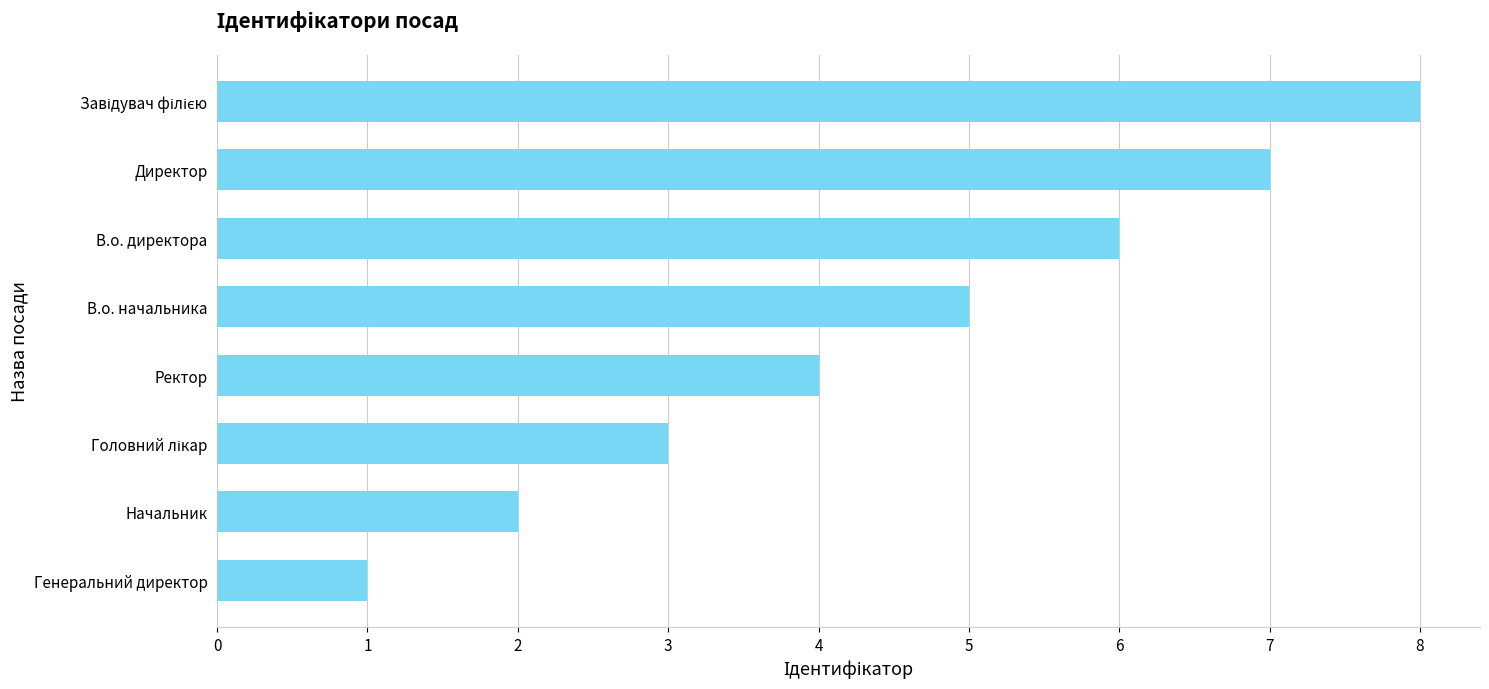

Does the chart contain stacked bars?

No